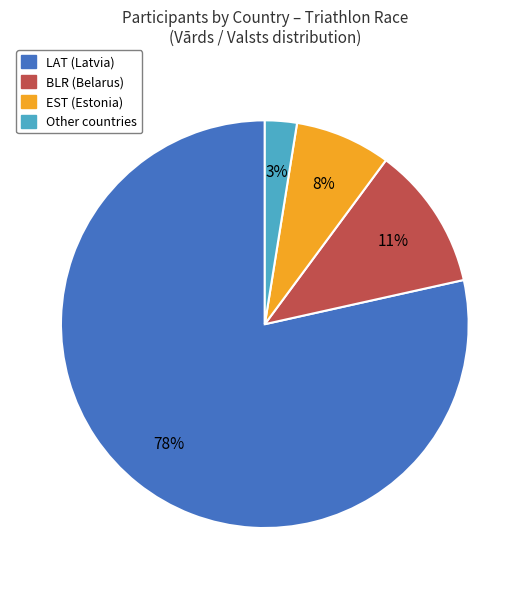

Is there a majority slice in this chart?

Yes